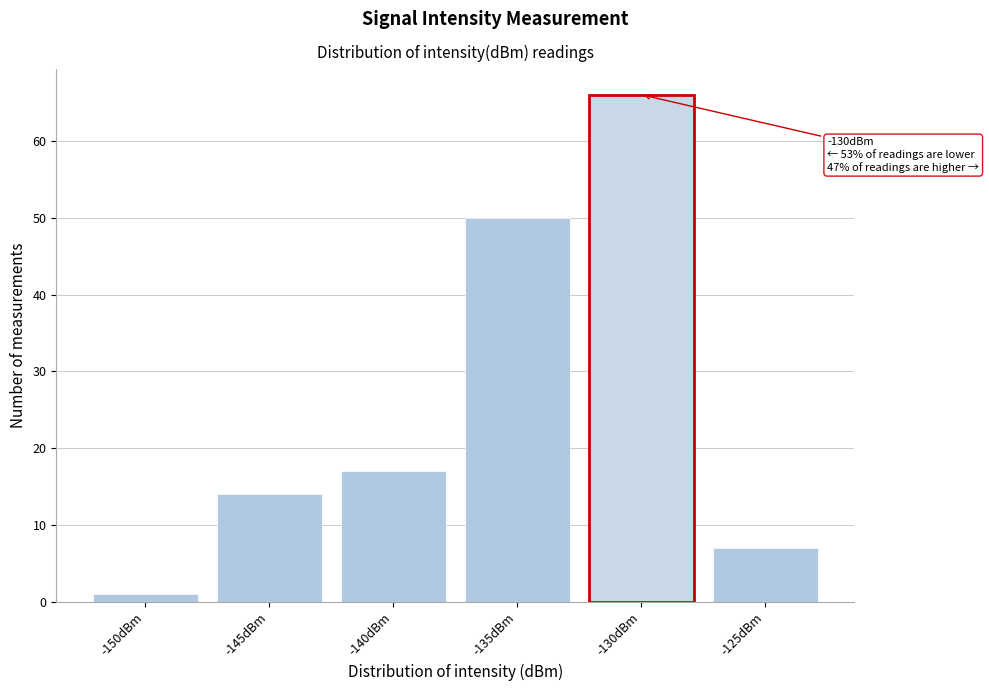

Reading left to right, extract all data points from this chart.

1	14	17	50	66	7